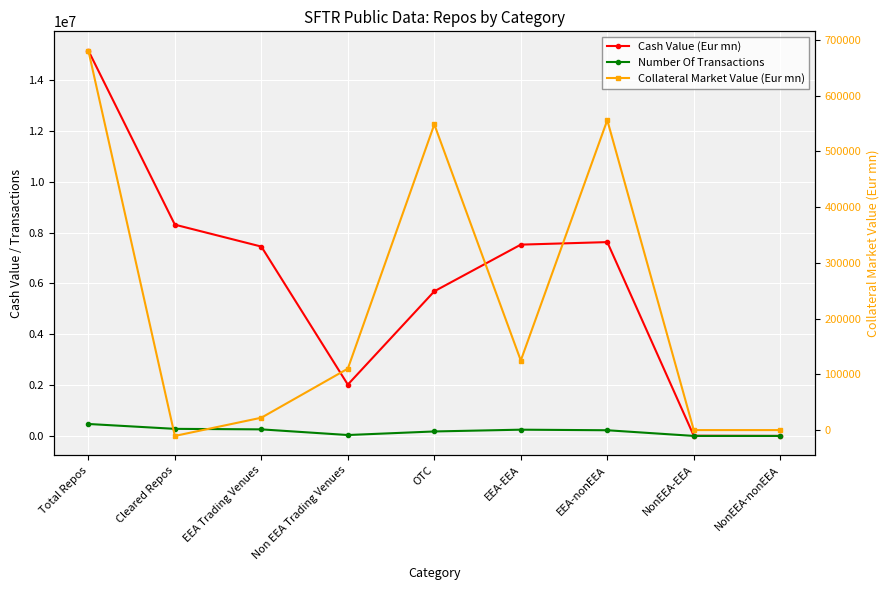

Reading left to right, extract all data points from this chart.

Cash Value (Eur mn): 15161360.0	8312854.8	7450277.7	2019865.7	5691216.5	7526909.5	7626424.8	7712.2	313.6
Number Of Transactions: 470476.0	278713.0	258298.0	35956.0	176222.0	246173.0	223584.0	711.0	8.0
Collateral Market Value (Eur mn): 680839.0	-10506.3	22191.2	110196.2	548451.7	124792.5	556046.6	0.0	0.0